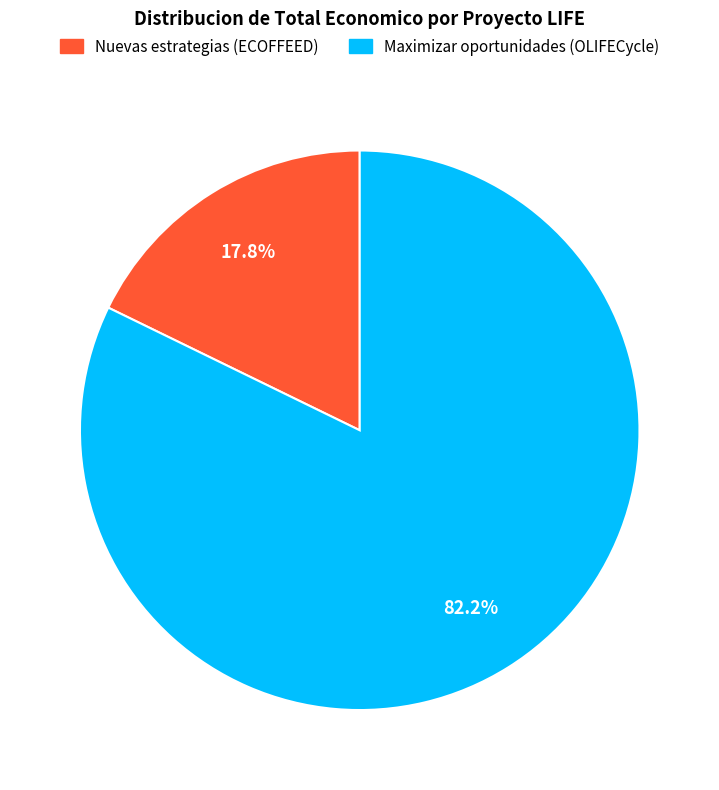

Approximately how many times larger is the value at Maximizar oportunidades (OLIFECycle) compared to Nuevas estrategias (ECOFFEED)?

4.6